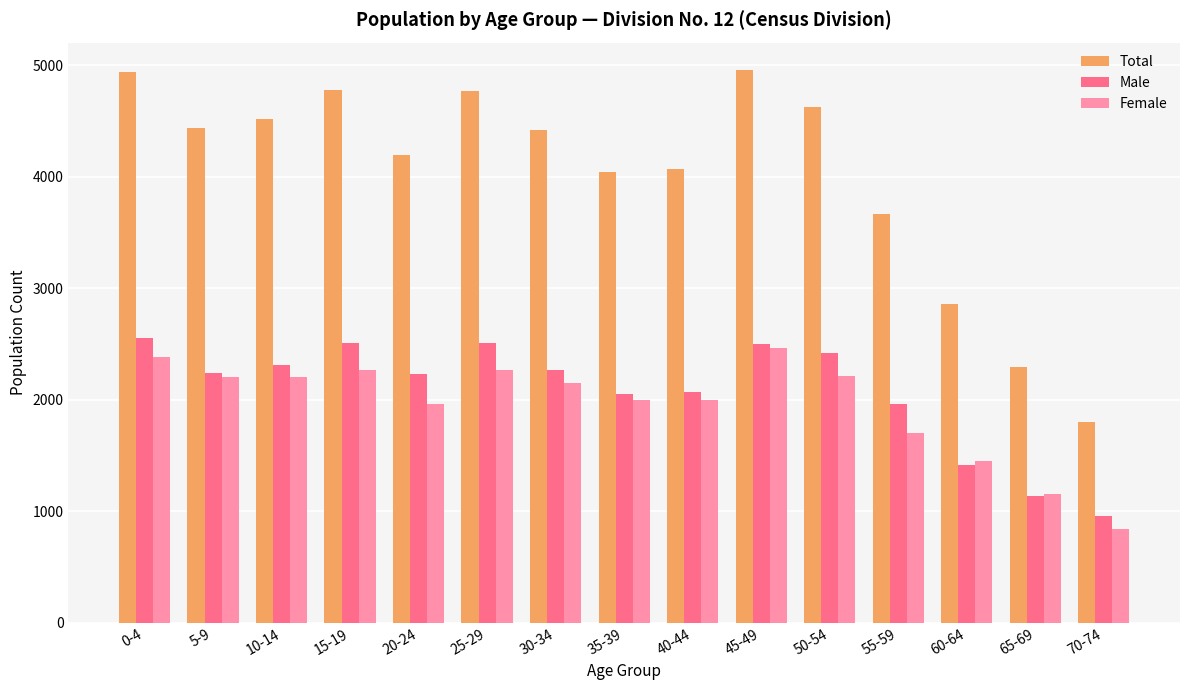

How many data points in Total are less than 4420?

7